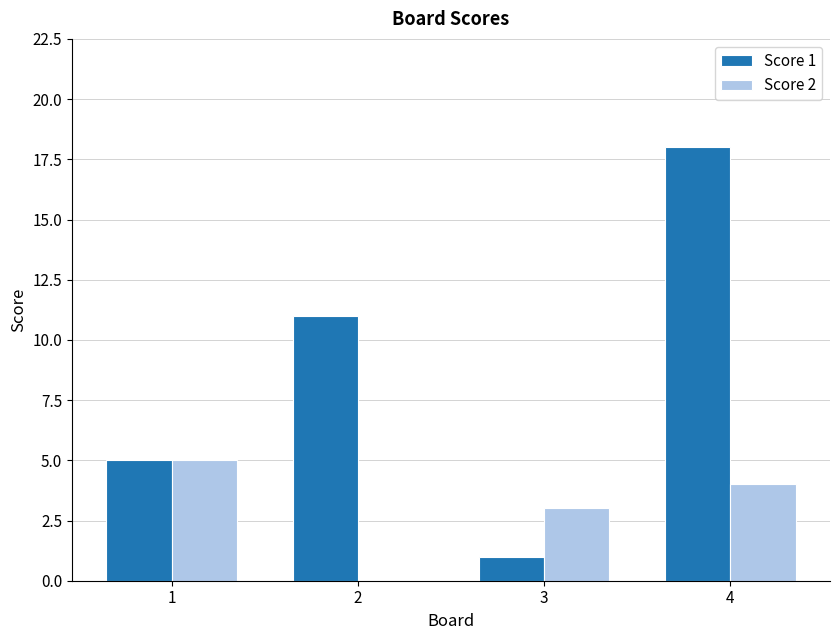

Reading left to right, transcribe all the data shown in this chart.

Score 1: 1=5	2=11	3=1	4=18
Score 2: 1=5	2=0	3=3	4=4